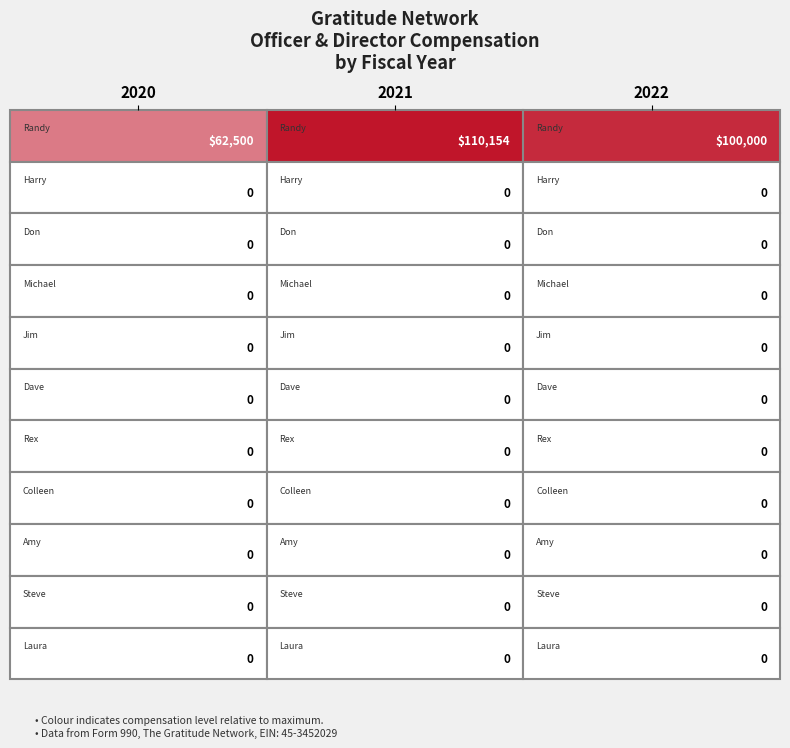

What is the greatest value displayed?

110154